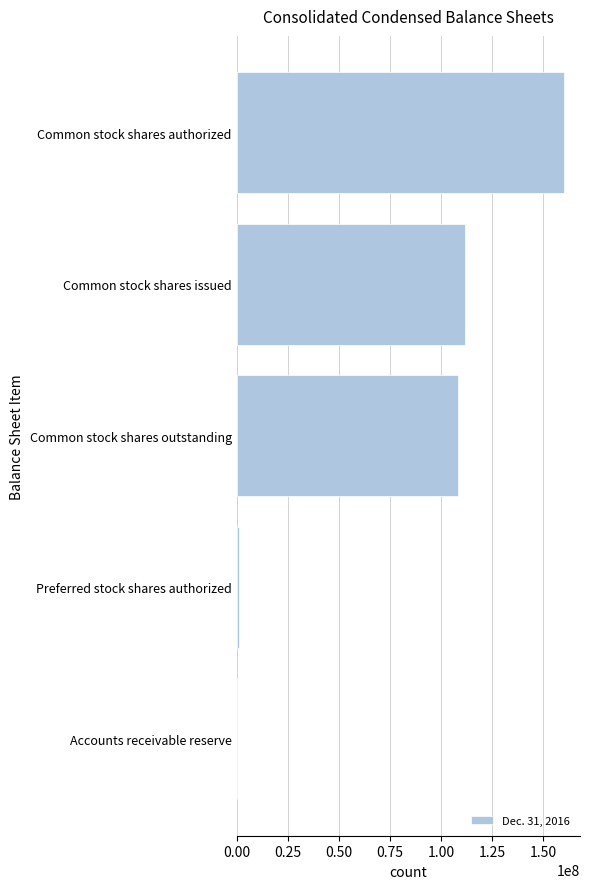

How many distinct data groups are displayed?

1